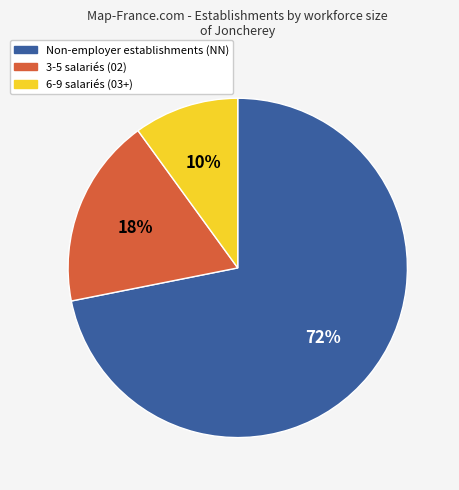

Is the sum of 3-5 salariés (02) and 6-9 salariés (03+) greater than half?

No